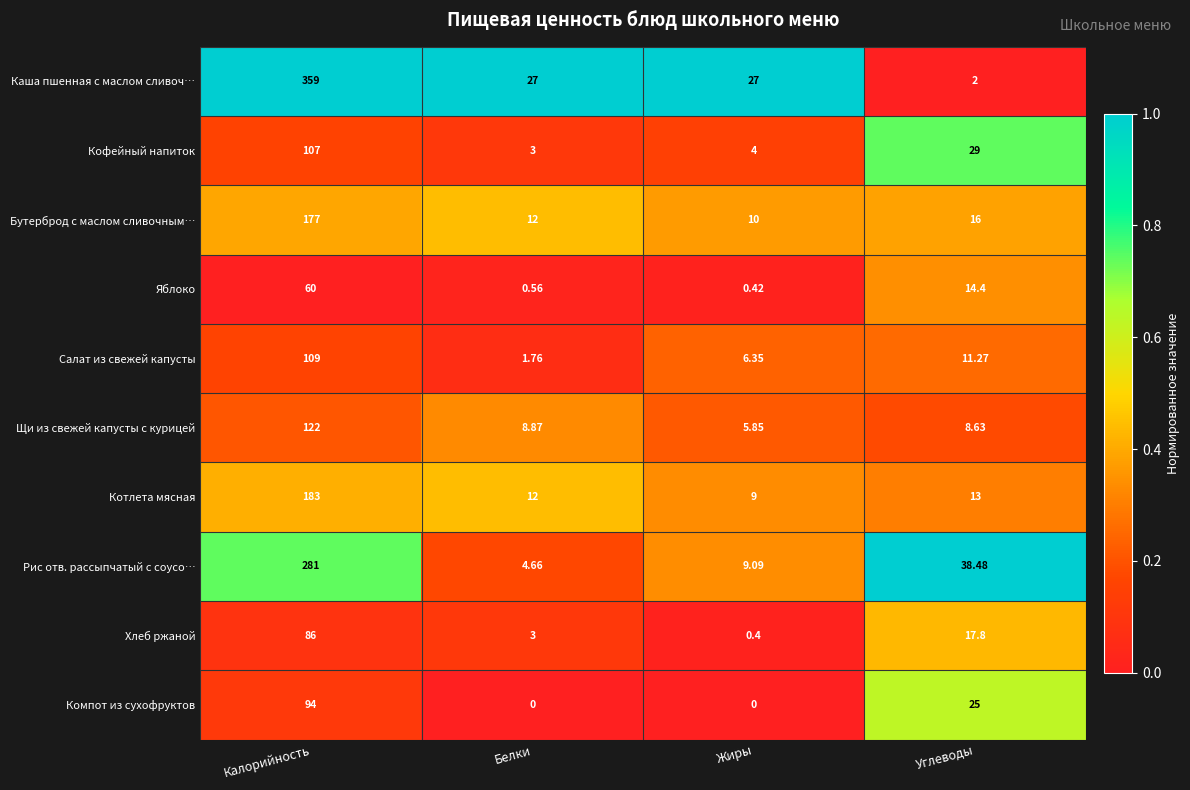

Between Жиры and Углеводы, which series saw the biggest shift?

Рис отв. рассыпчатый с соусо…